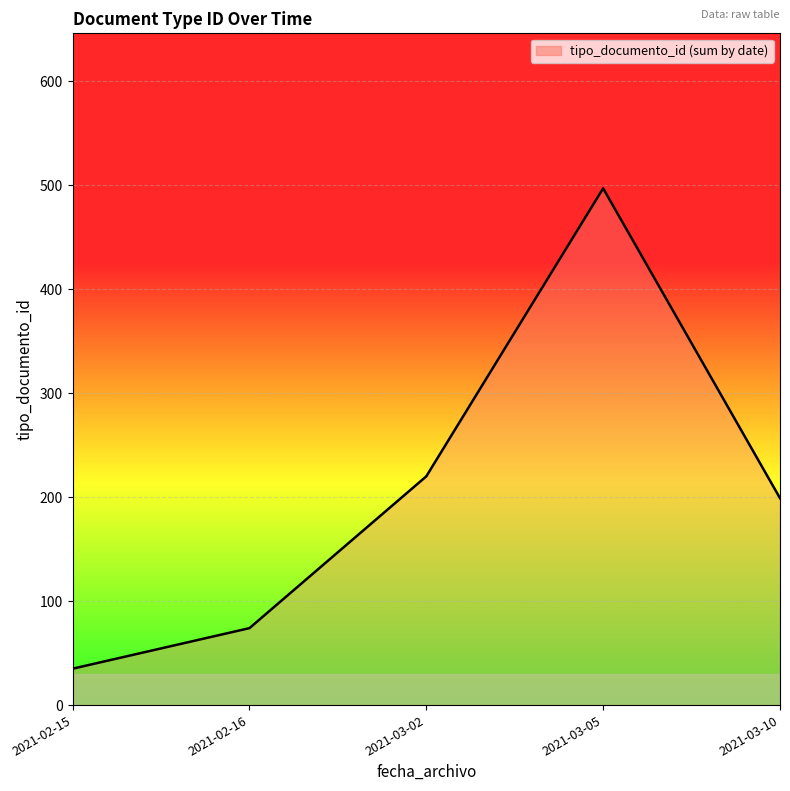

The value at 2021-03-02 is 220. True or false?

True